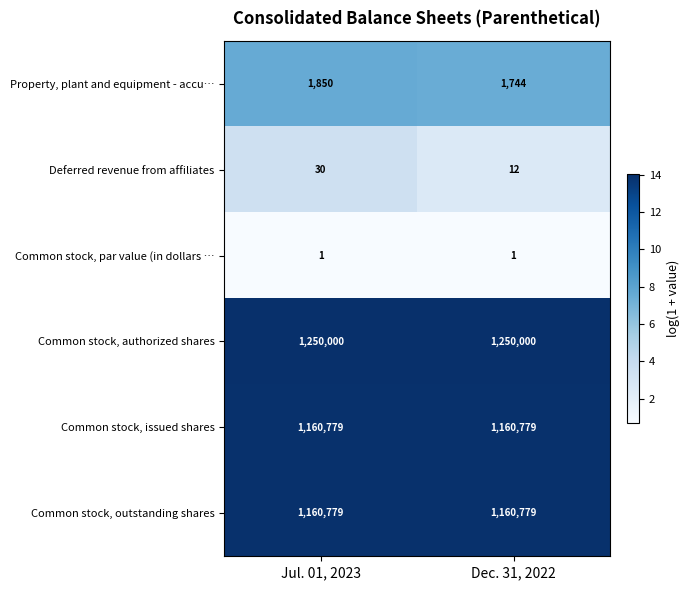

Is it true that Common stock, par value (in dollars … equals 1 at Dec. 31, 2022?

True